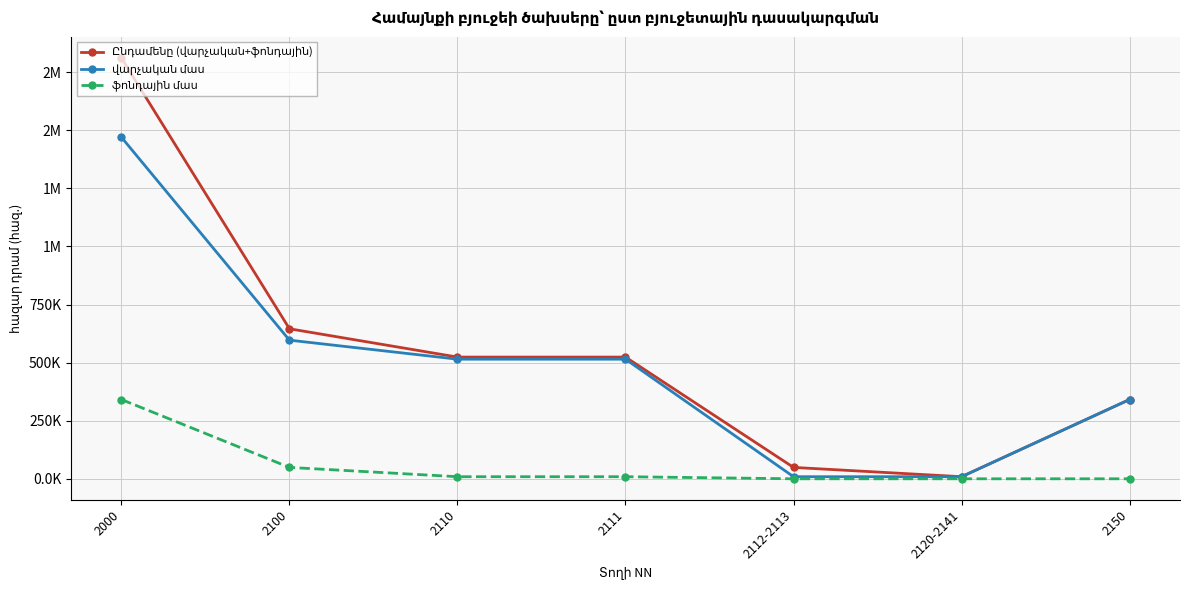

Does the chart have visible grid lines?

Yes